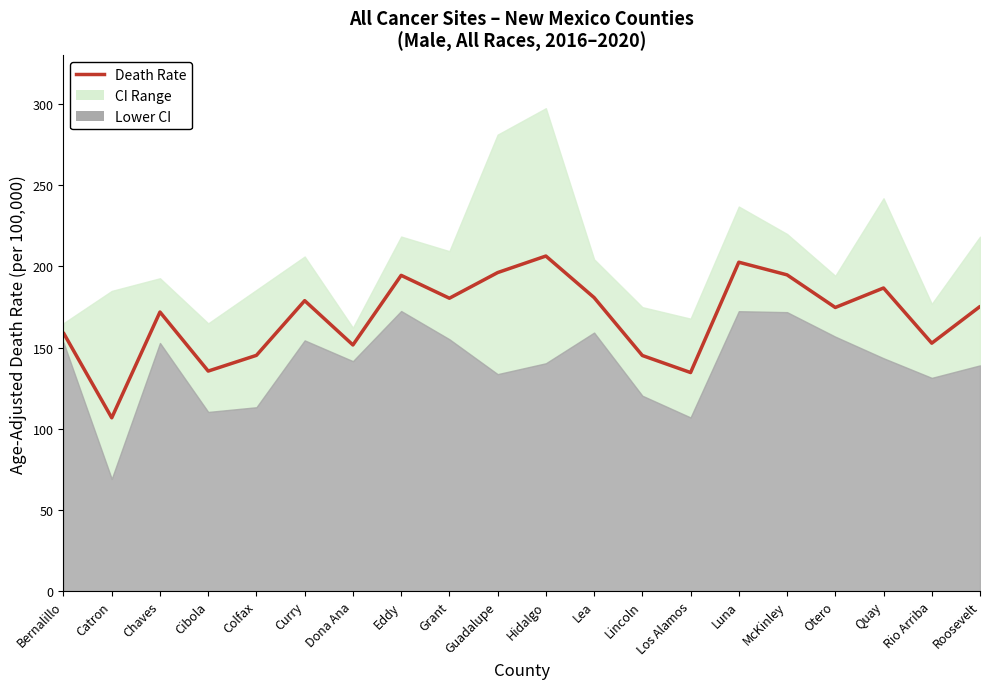

How many lines are shown in the chart?

1